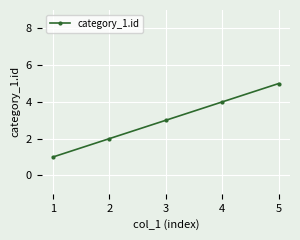

How many values are between 2 and 4?

3